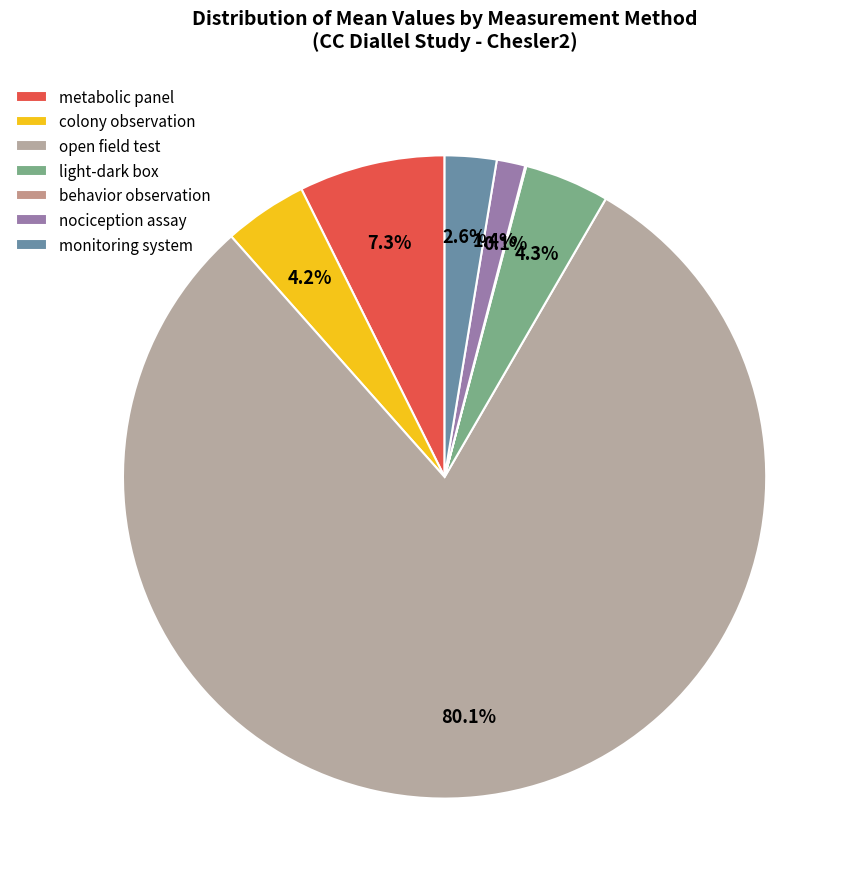

Which category accounts for the majority?

open field test